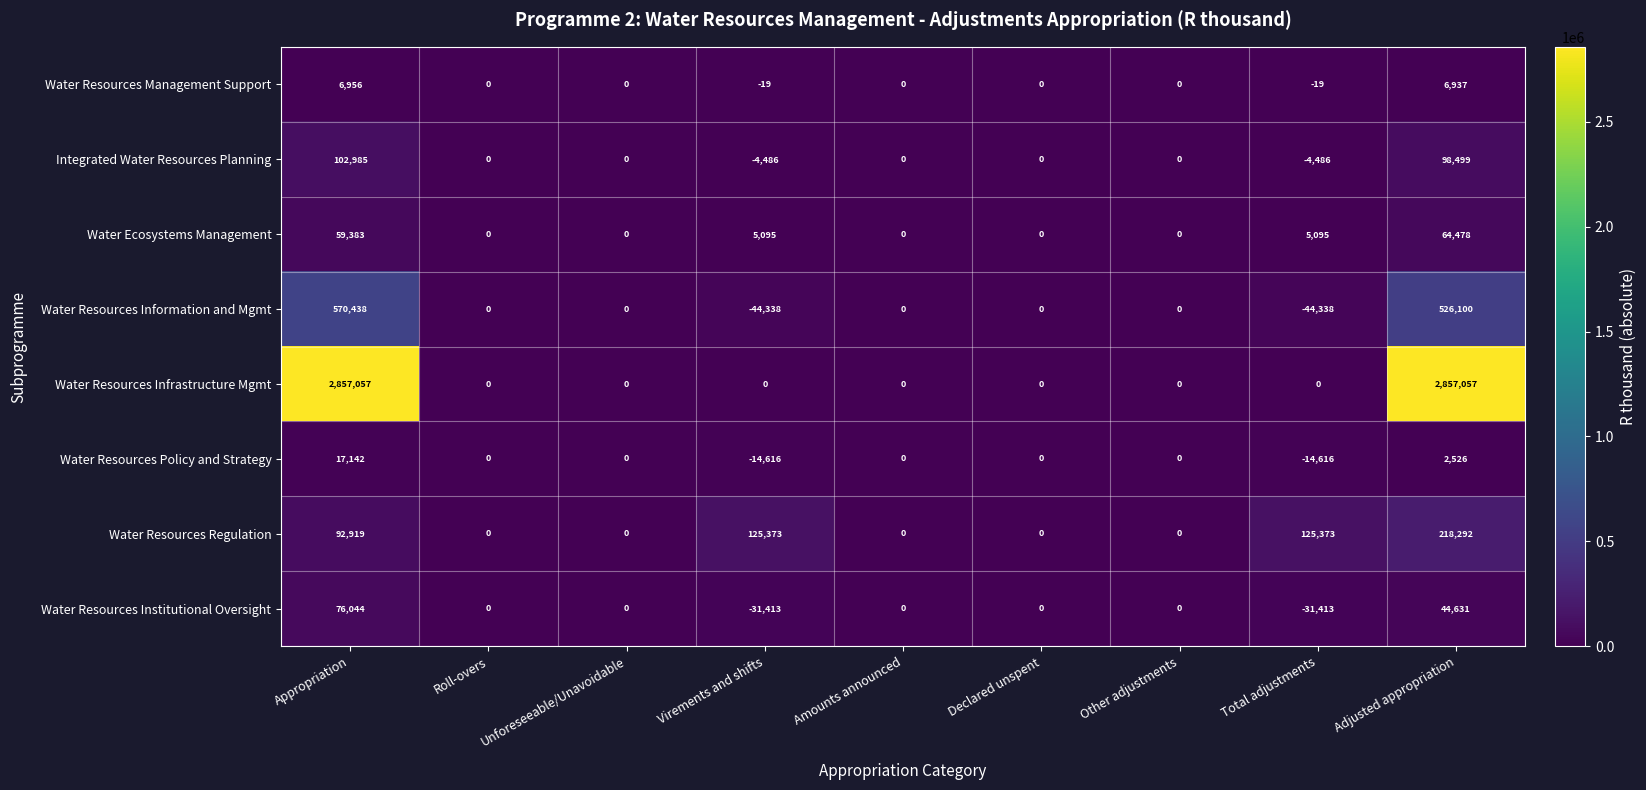

What is the sum of the Water Resources Regulation values at Appropriation and Unforeseeable/Unavoidable?

92919